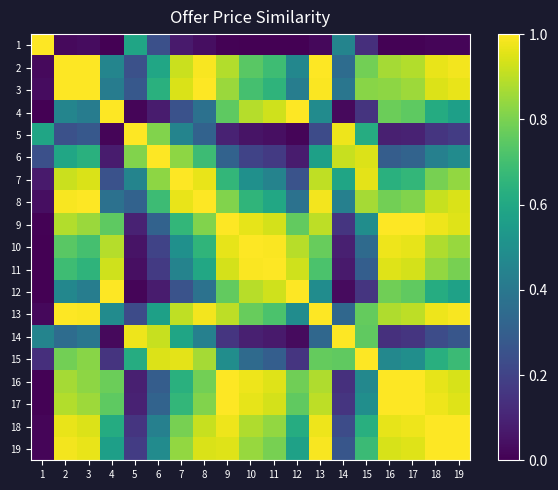

Reading right to left, list all the values displayed in this chart.

1: 19=0.0	18=0.0	17=0.0	16=0.0	15=0.1	14=0.5	13=0.0	12=0.0	11=0.0	10=0.0	9=0.0	8=0.0	7=0.1	6=0.2	5=0.6	4=0.0	3=0.0	2=0.0	1=1.0
2: 19=1.0	18=1.0	17=0.9	16=0.9	15=0.8	14=0.4	13=1.0	12=0.5	11=0.7	10=0.7	9=0.9	8=1.0	7=0.9	6=0.6	5=0.2	4=0.5	3=1.0	2=1.0	1=0.0
3: 19=1.0	18=0.9	17=0.9	16=0.8	15=0.8	14=0.4	13=1.0	12=0.4	11=0.7	10=0.7	9=0.9	8=1.0	7=0.9	6=0.6	5=0.3	4=0.4	3=1.0	2=1.0	1=0.0
4: 19=0.6	18=0.6	17=0.8	16=0.8	15=0.2	14=0.0	13=0.5	12=1.0	11=0.9	10=0.9	9=0.8	8=0.4	7=0.3	6=0.1	5=0.0	4=1.0	3=0.4	2=0.5	1=0.0
5: 19=0.2	18=0.2	17=0.1	16=0.1	15=0.6	14=1.0	13=0.2	12=0.0	11=0.0	10=0.1	9=0.1	8=0.3	7=0.5	6=0.8	5=1.0	4=0.0	3=0.3	2=0.2	1=0.6
6: 19=0.5	18=0.4	17=0.3	16=0.3	15=0.9	14=0.9	13=0.6	12=0.1	11=0.2	10=0.2	9=0.3	8=0.7	7=0.8	6=1.0	5=0.8	4=0.1	3=0.6	2=0.6	1=0.2
7: 19=0.8	18=0.8	17=0.7	16=0.6	15=1.0	14=0.6	13=0.9	12=0.3	11=0.4	10=0.5	9=0.7	8=1.0	7=1.0	6=0.8	5=0.5	4=0.3	3=0.9	2=0.9	1=0.1
8: 19=0.9	18=0.9	17=0.8	16=0.8	15=0.9	14=0.4	13=1.0	12=0.4	11=0.6	10=0.7	9=0.8	8=1.0	7=1.0	6=0.7	5=0.3	4=0.4	3=1.0	2=1.0	1=0.0
9: 19=1.0	18=1.0	17=1.0	16=1.0	15=0.5	14=0.2	13=0.9	12=0.8	11=0.9	10=1.0	9=1.0	8=0.8	7=0.7	6=0.3	5=0.1	4=0.8	3=0.9	2=0.9	1=0.0
10: 19=0.8	18=0.9	17=1.0	16=1.0	15=0.3	14=0.1	13=0.8	12=0.9	11=1.0	10=1.0	9=1.0	8=0.7	7=0.5	6=0.2	5=0.1	4=0.9	3=0.7	2=0.7	1=0.0
11: 19=0.8	18=0.8	17=0.9	16=1.0	15=0.3	14=0.1	13=0.7	12=0.9	11=1.0	10=1.0	9=0.9	8=0.6	7=0.4	6=0.2	5=0.0	4=0.9	3=0.7	2=0.7	1=0.0
12: 19=0.6	18=0.6	17=0.8	16=0.8	15=0.2	14=0.0	13=0.5	12=1.0	11=0.9	10=0.9	9=0.8	8=0.4	7=0.3	6=0.1	5=0.0	4=1.0	3=0.4	2=0.5	1=0.0
13: 19=1.0	18=1.0	17=0.9	16=0.9	15=0.8	14=0.3	13=1.0	12=0.5	11=0.7	10=0.8	9=0.9	8=1.0	7=0.9	6=0.6	5=0.2	4=0.5	3=1.0	2=1.0	1=0.0
14: 19=0.3	18=0.2	17=0.2	16=0.1	15=0.8	14=1.0	13=0.3	12=0.0	11=0.1	10=0.1	9=0.2	8=0.4	7=0.6	6=0.9	5=1.0	4=0.0	3=0.4	2=0.4	1=0.5
15: 19=0.7	18=0.6	17=0.5	16=0.5	15=1.0	14=0.8	13=0.8	12=0.2	11=0.3	10=0.3	9=0.5	8=0.9	7=1.0	6=0.9	5=0.6	4=0.2	3=0.8	2=0.8	1=0.1
16: 19=0.9	18=1.0	17=1.0	16=1.0	15=0.5	14=0.1	13=0.9	12=0.8	11=1.0	10=1.0	9=1.0	8=0.8	7=0.6	6=0.3	5=0.1	4=0.8	3=0.8	2=0.9	1=0.0
17: 19=1.0	18=1.0	17=1.0	16=1.0	15=0.5	14=0.2	13=0.9	12=0.8	11=0.9	10=1.0	9=1.0	8=0.8	7=0.7	6=0.3	5=0.1	4=0.8	3=0.9	2=0.9	1=0.0
18: 19=1.0	18=1.0	17=1.0	16=1.0	15=0.6	14=0.2	13=1.0	12=0.6	11=0.8	10=0.9	9=1.0	8=0.9	7=0.8	6=0.4	5=0.2	4=0.6	3=0.9	2=1.0	1=0.0
19: 19=1.0	18=1.0	17=1.0	16=0.9	15=0.7	14=0.3	13=1.0	12=0.6	11=0.8	10=0.8	9=1.0	8=0.9	7=0.8	6=0.5	5=0.2	4=0.6	3=1.0	2=1.0	1=0.0